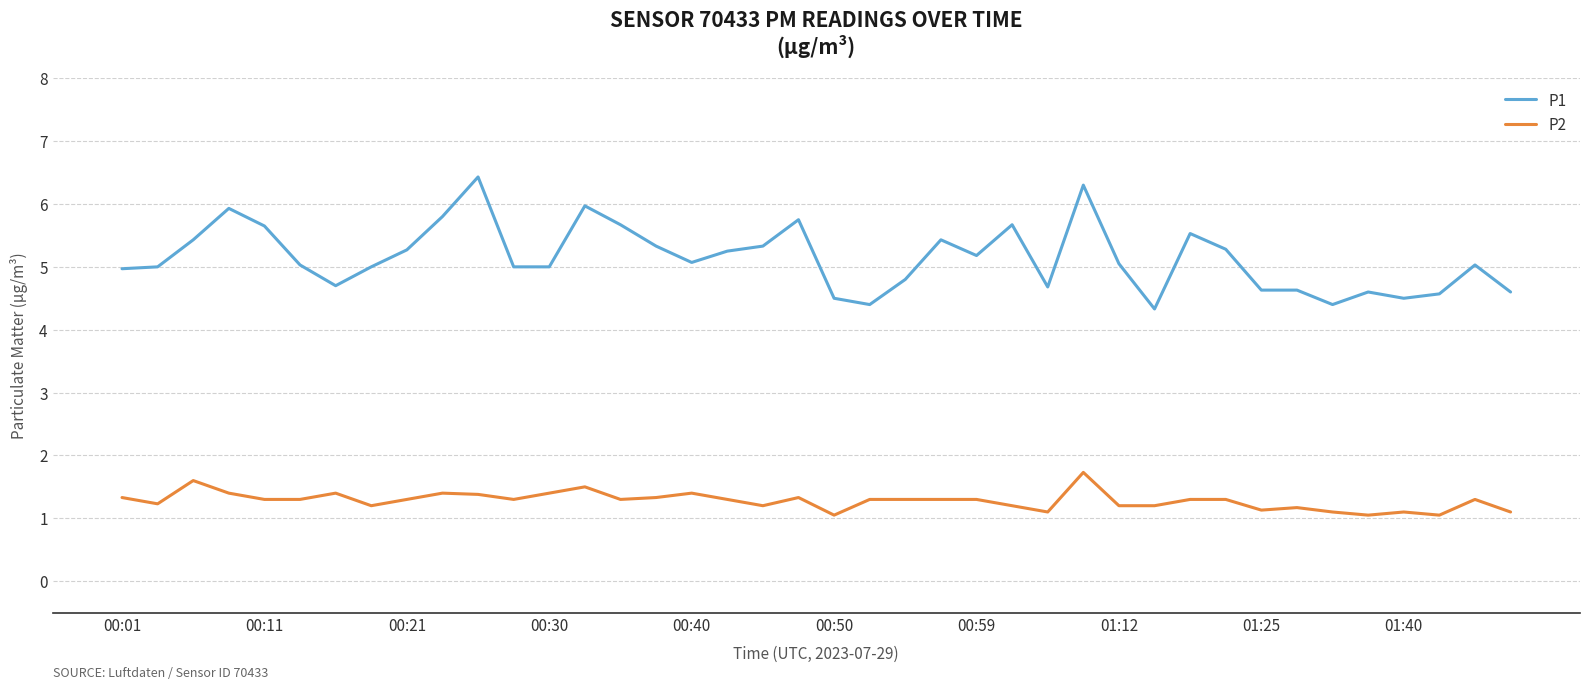

What is the highest value of the P2 series?

1.7